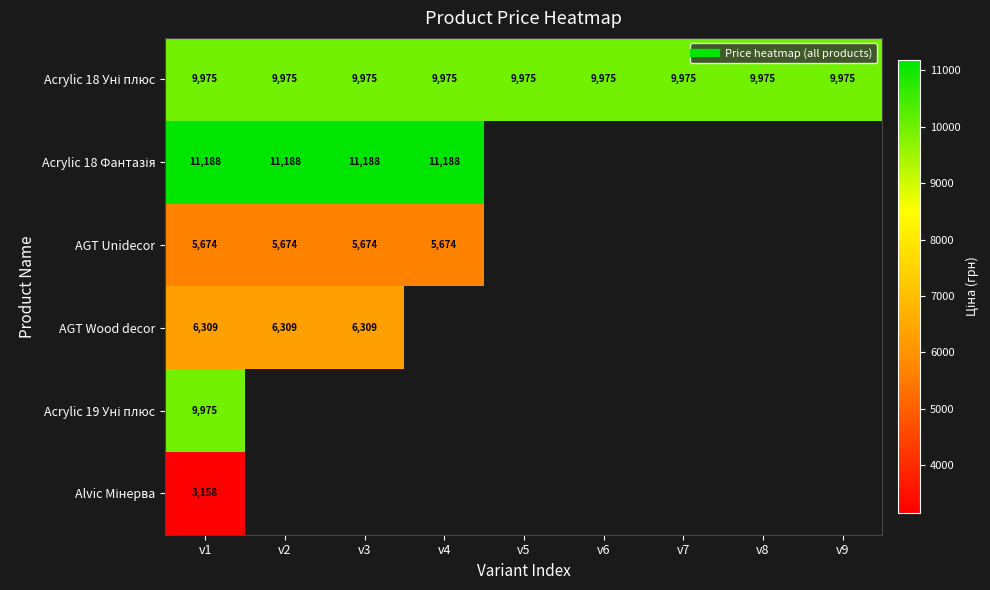

How many data points does each series have?

9